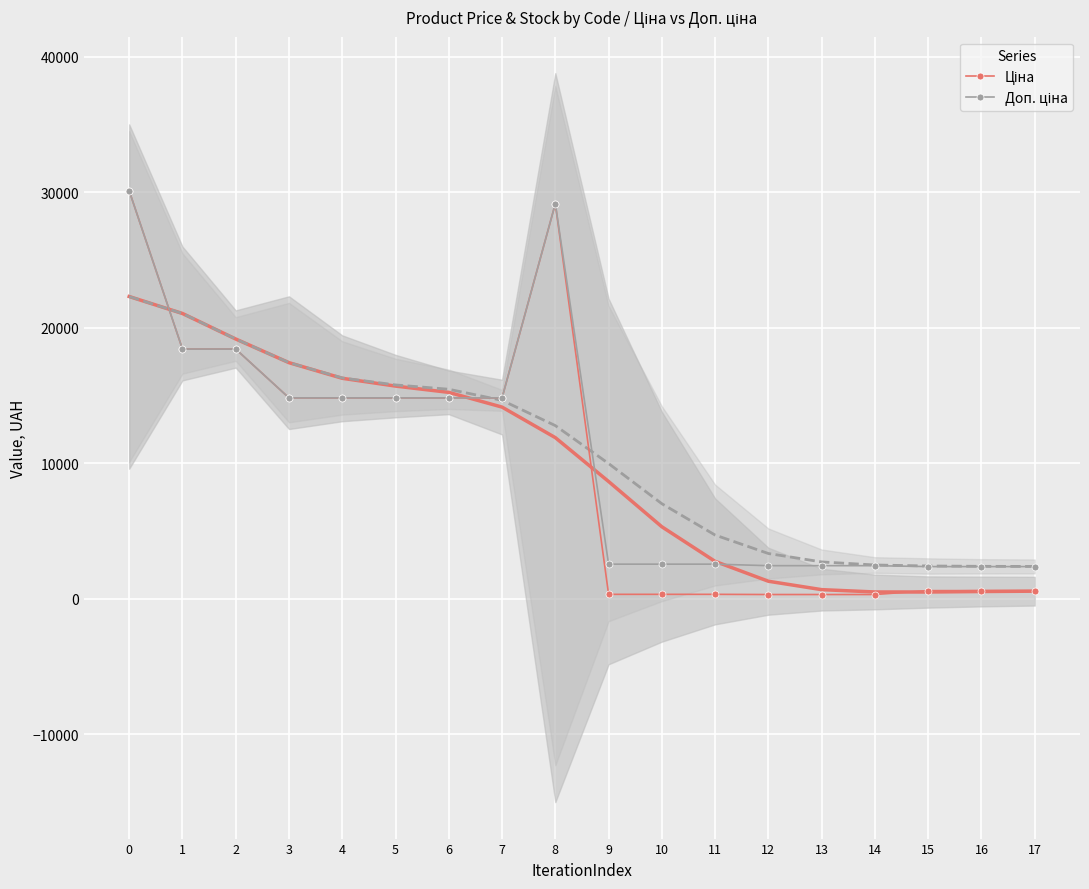

Which has a higher value, 14 or 15?

15